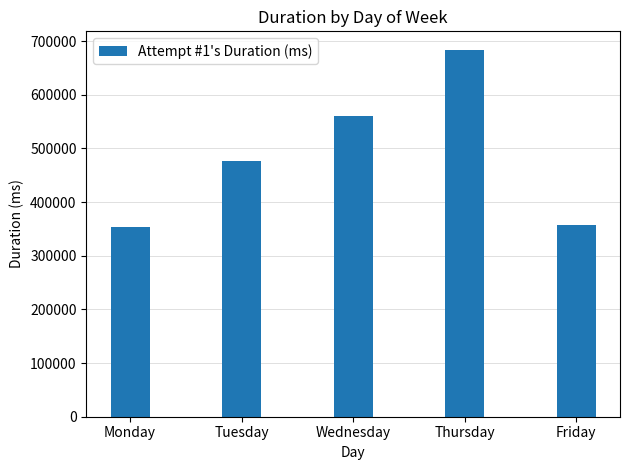

Which label corresponds to the largest value in the chart?

Thursday